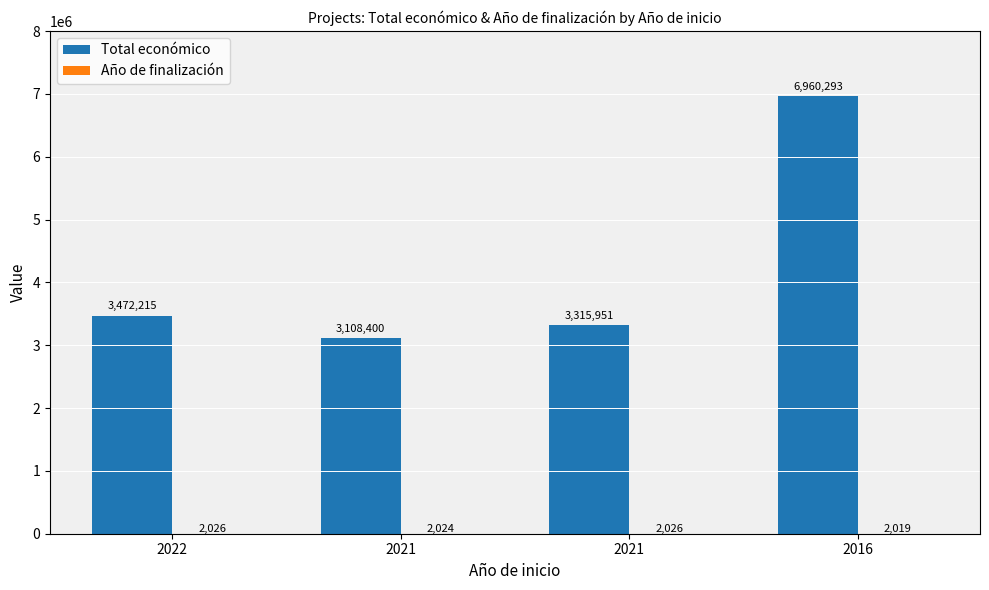

Does the chart contain stacked bars?

No